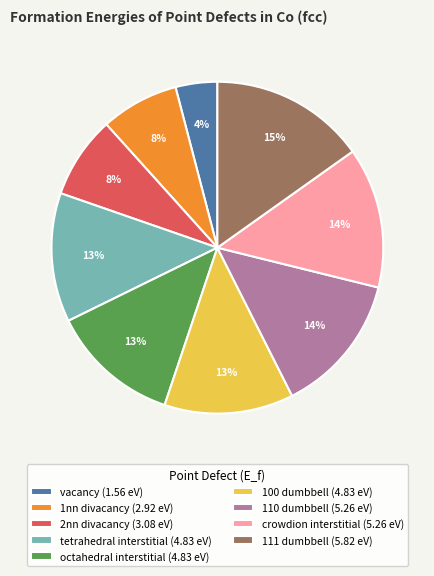

Does any single category account for the majority?

No